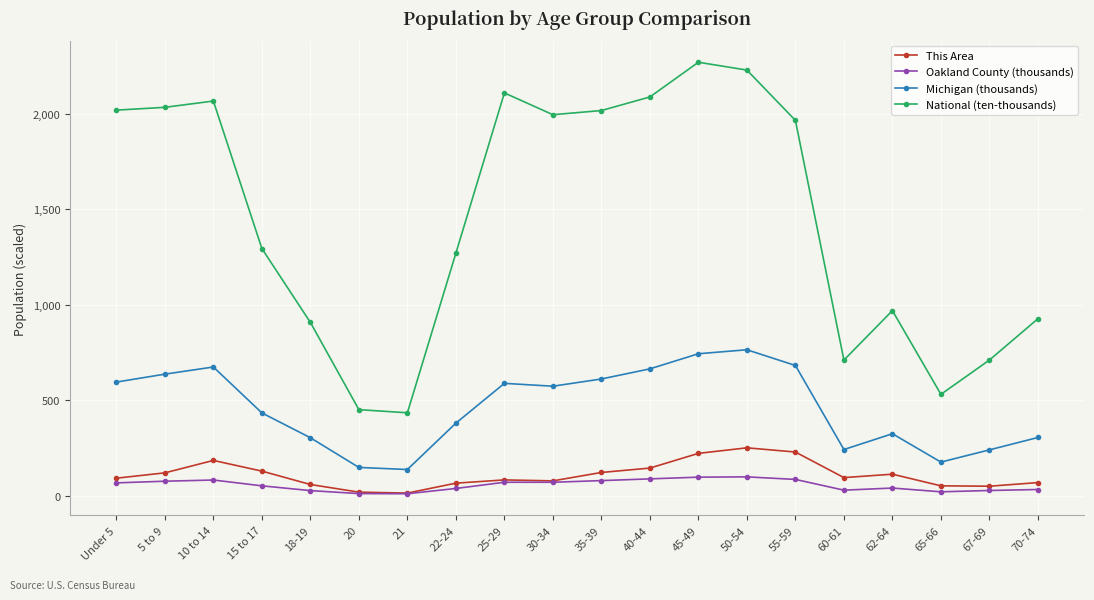

True or false: Oakland County (thousands) has a value of 11.7 at 21.

True